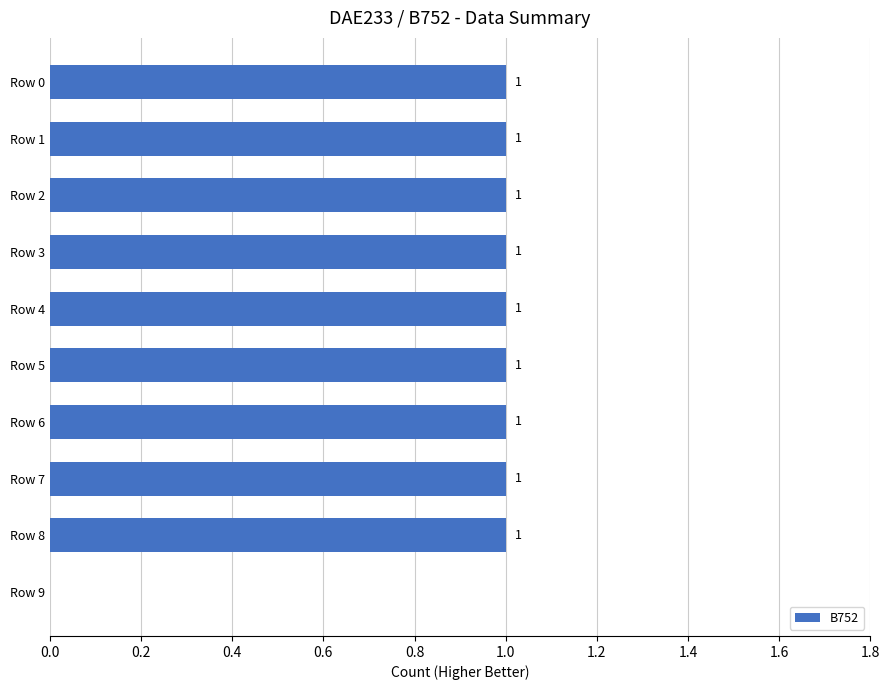

The chart shows a value of 1 at Row 3. True or false?

True